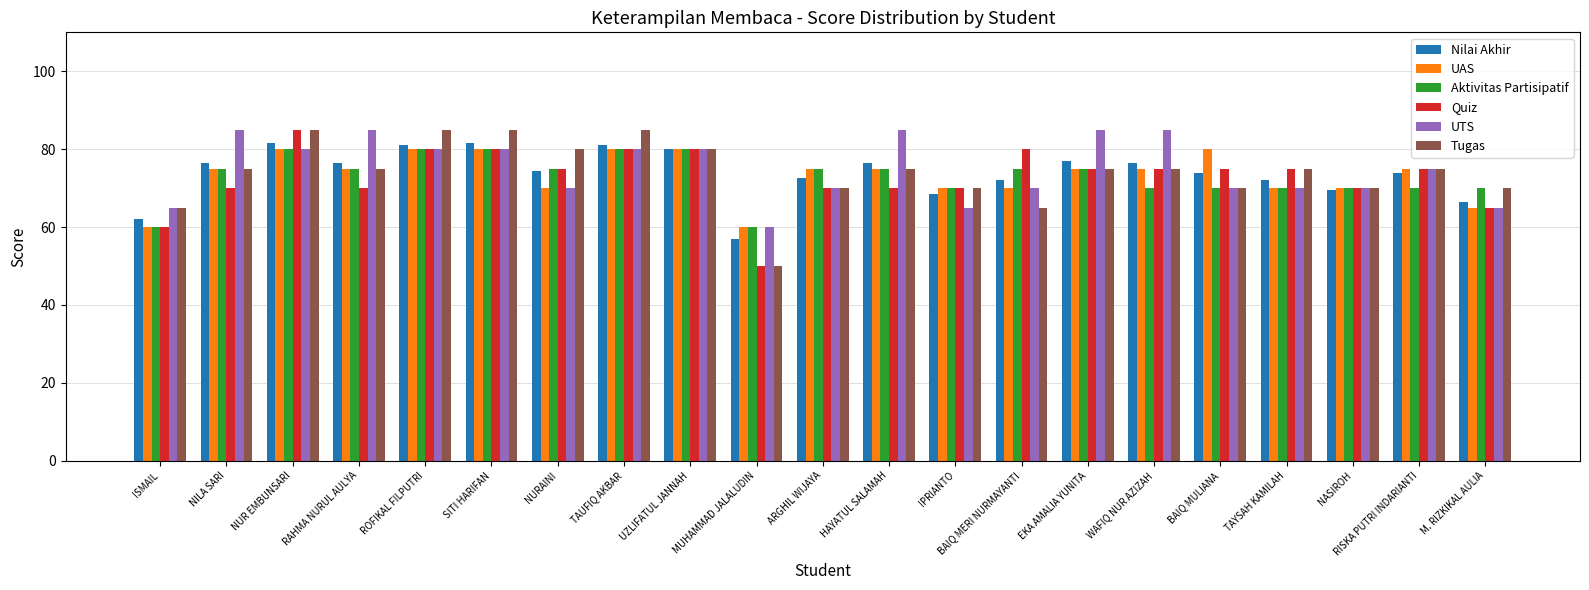

Is it true that Nilai Akhir equals 29.9 at BAIQ MULIANA?

False